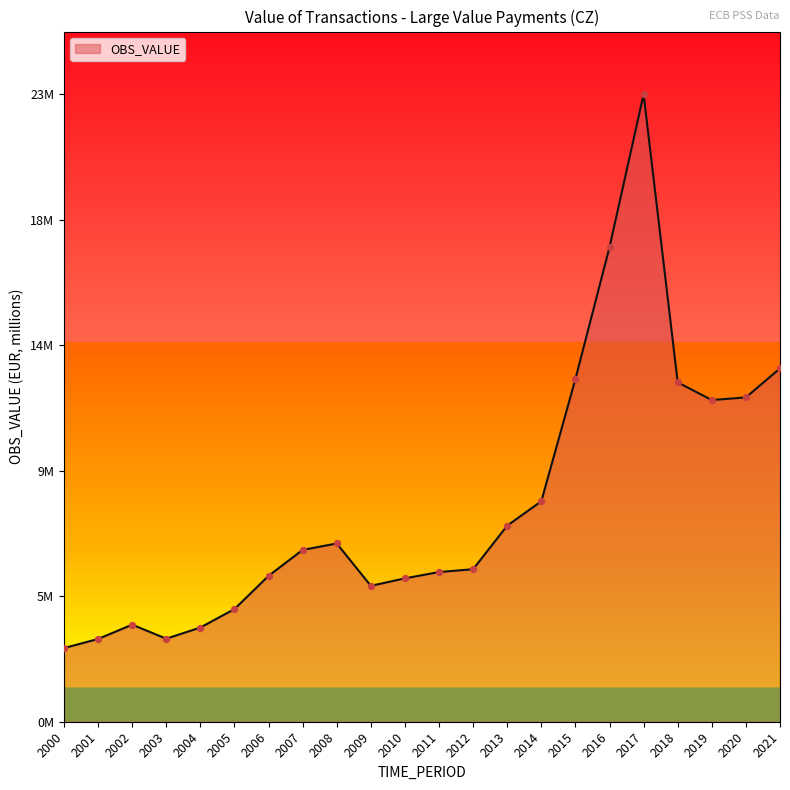

What is the change in value from 2007 to 2020?

+5590181.7